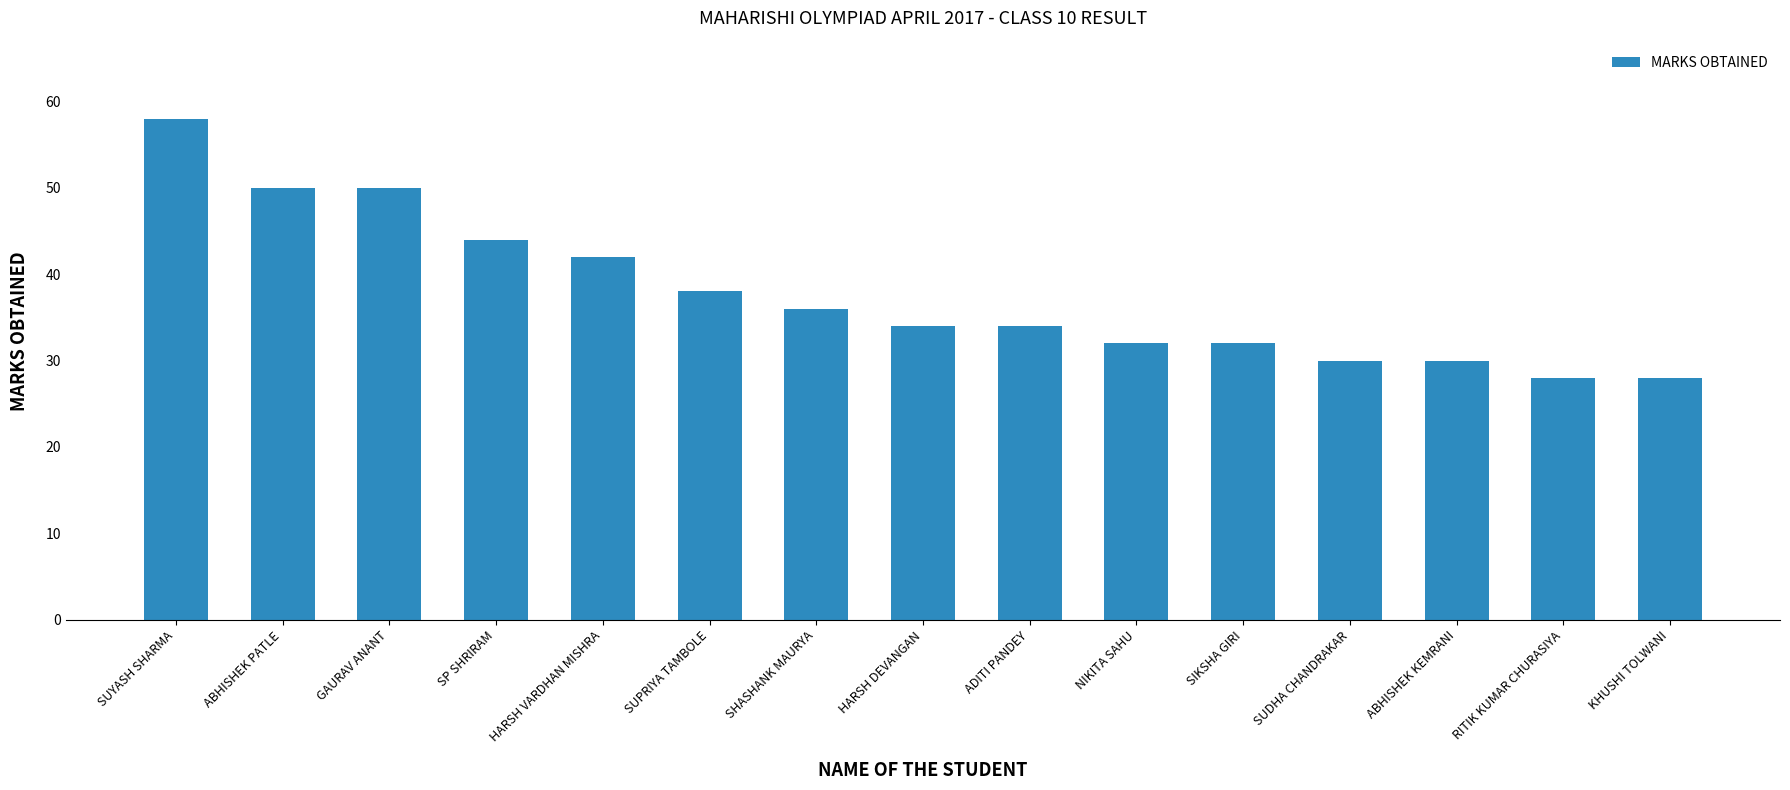

What value does the data have at SUDHA CHANDRAKAR?

30